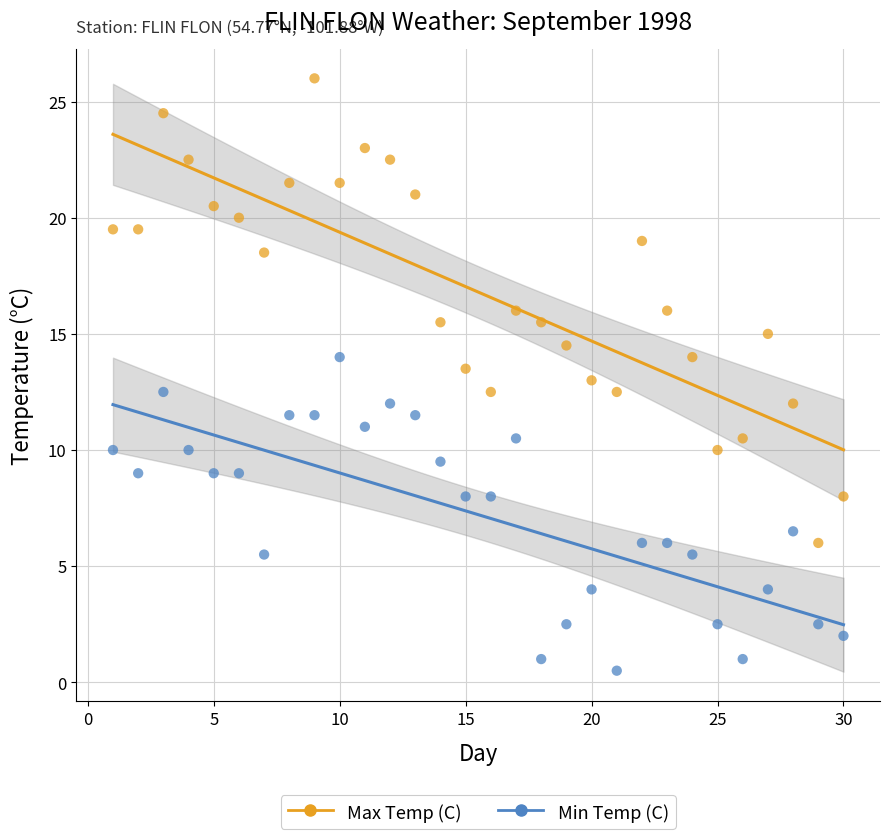

Which series contains the highest Y value?

Max Temp (C)